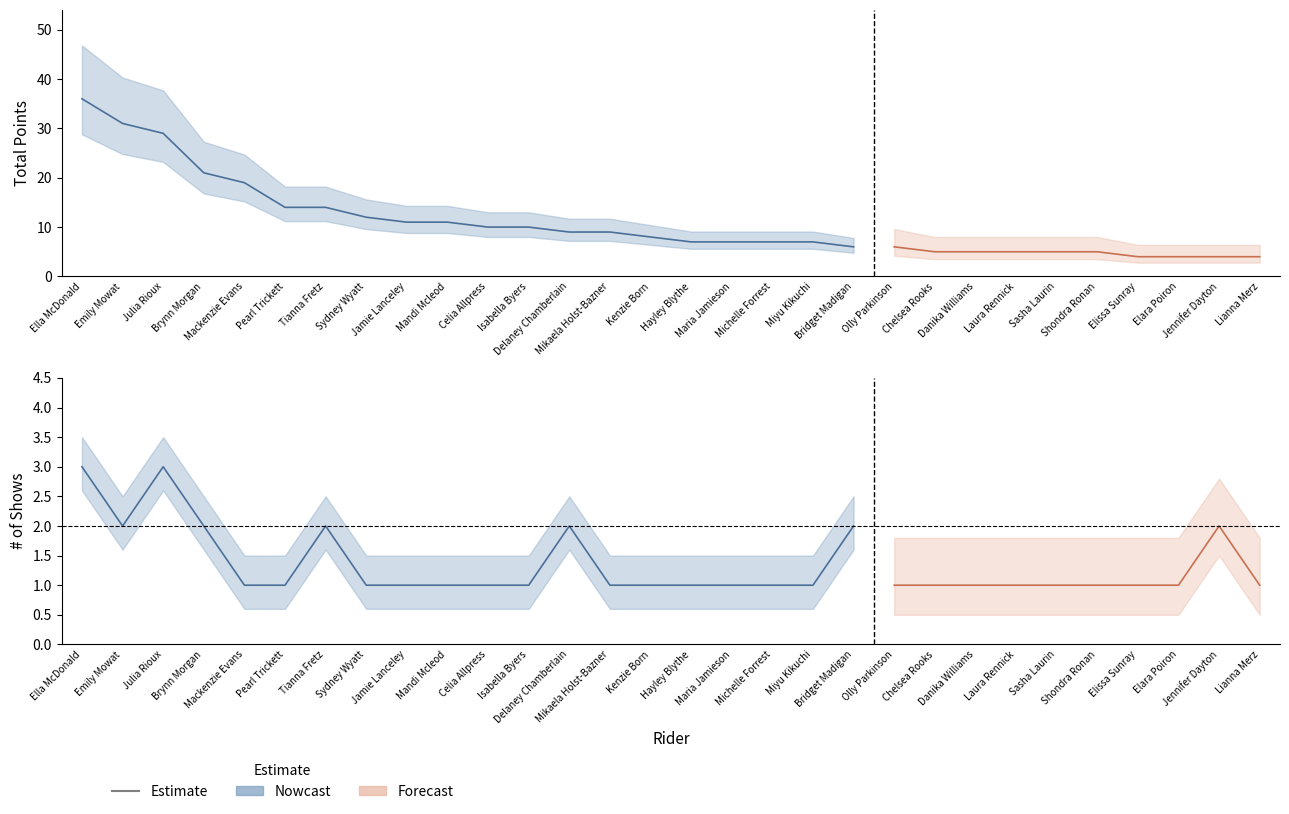

What position from the right is Hayley Blythe?

15